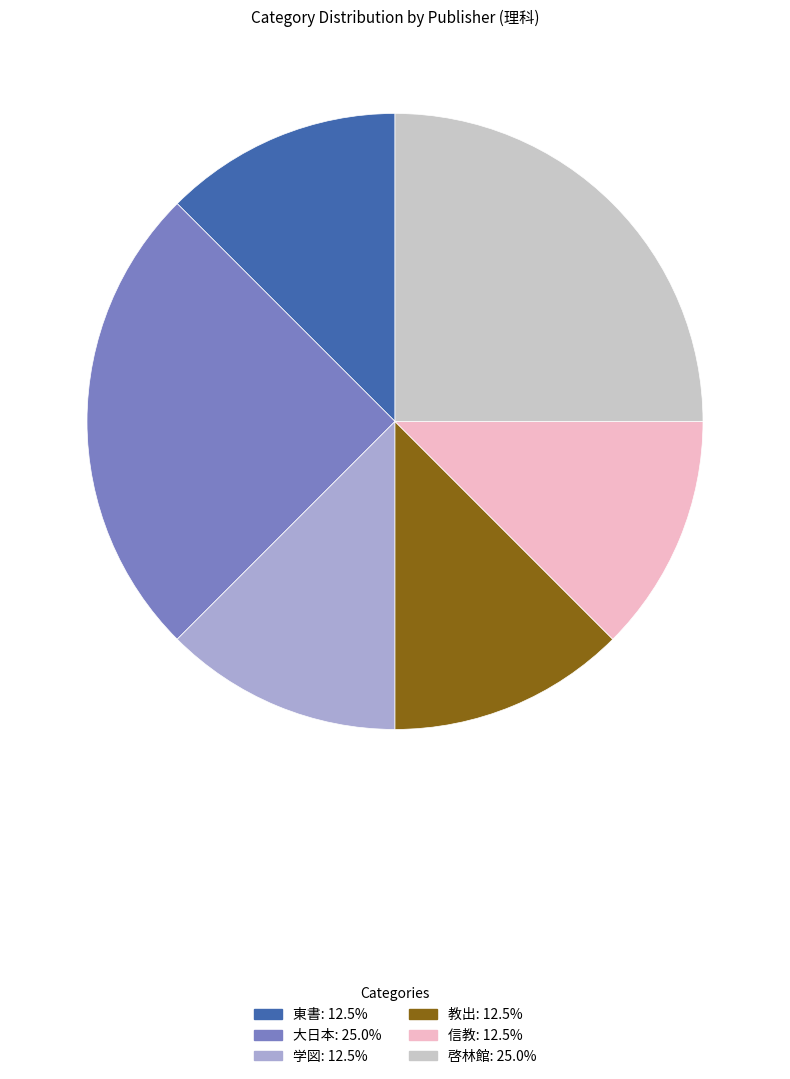

Do 教出 and 大日本 together represent more than half of the pie?

No